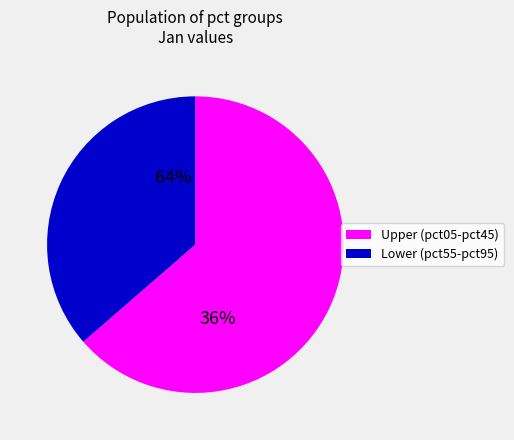

Is it true that pct05 is 15% of the pie?

False